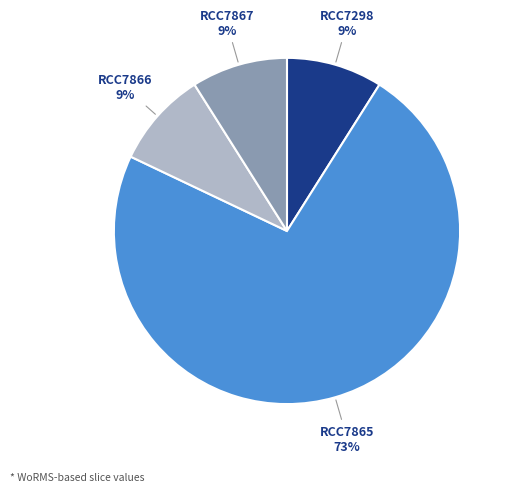

Is there any slice that represents more than half of the pie?

Yes